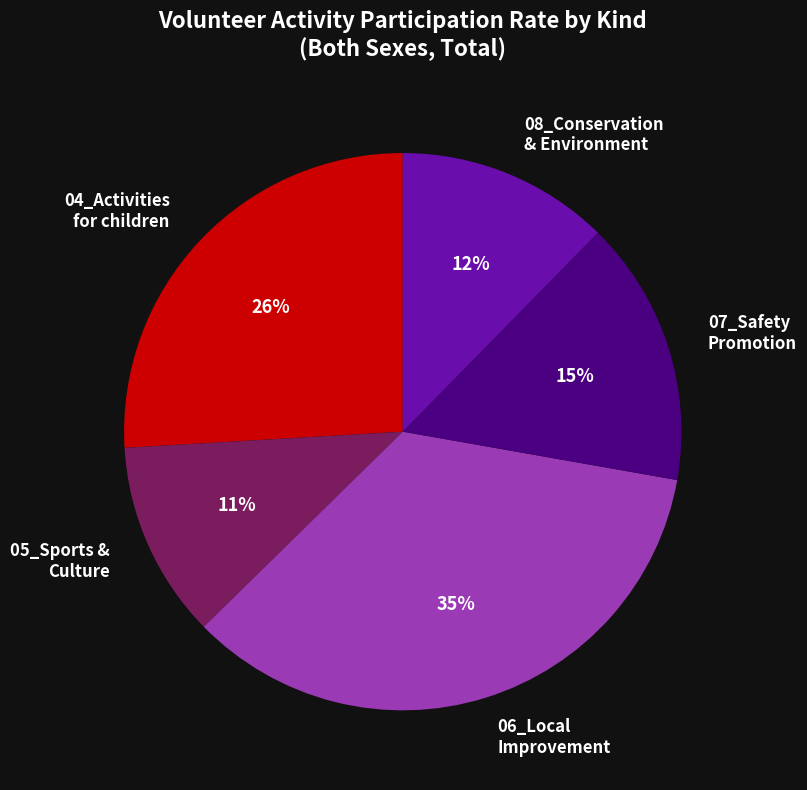

Does 04_Activities for children account for over 50% of the chart?

No